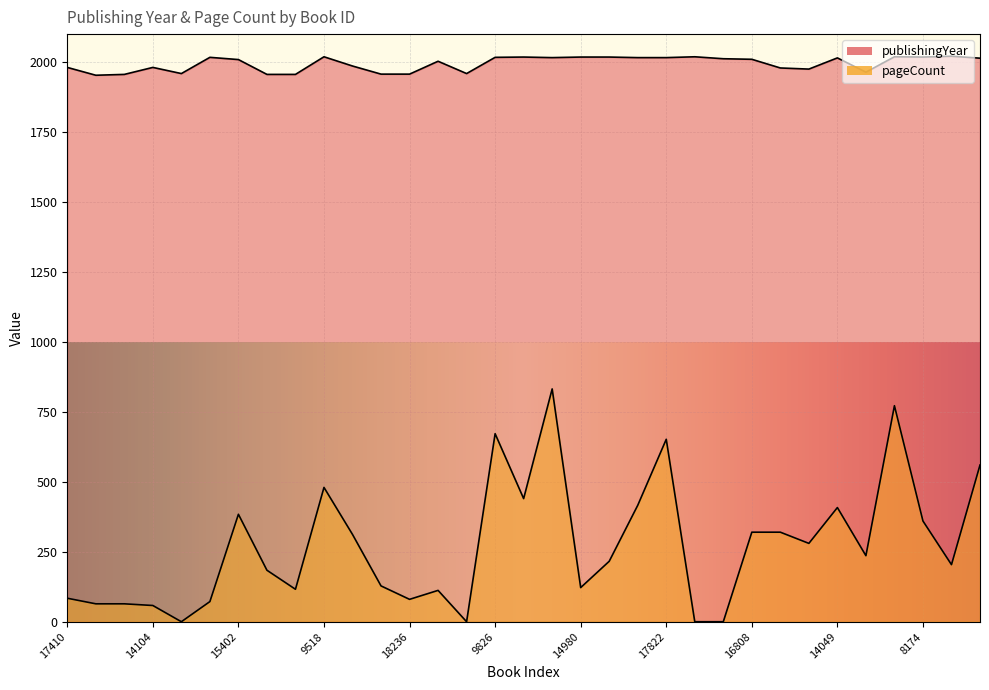

Which has a higher value, 18082 or 5422?

18082